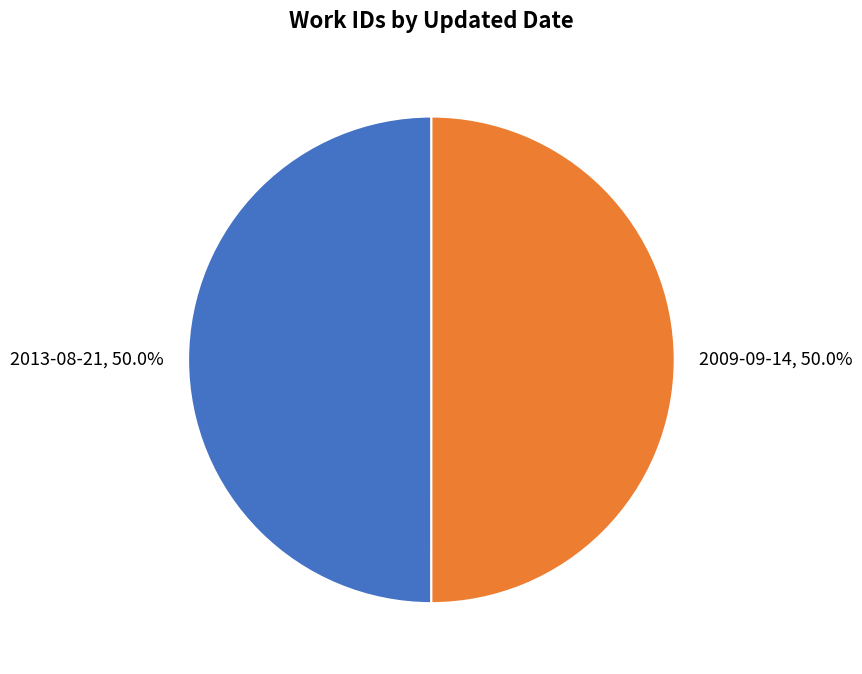

Approximately how many times larger is the value at 2009-09-14 compared to 2013-08-21?

1.0